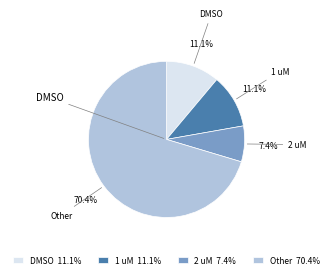

Is there any slice that represents more than half of the pie?

Yes